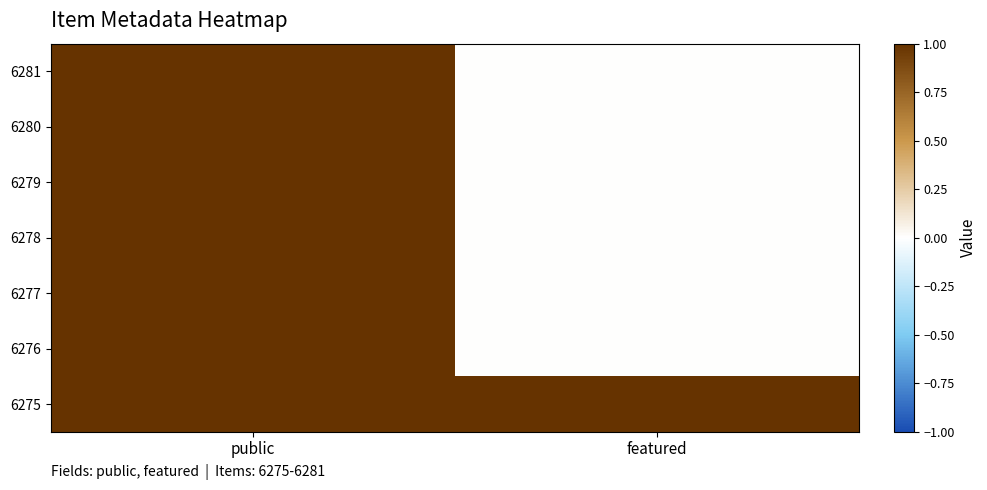

Reading right to left, list all the values displayed in this chart.

6281: featured=0	public=1
6280: featured=0	public=1
6279: featured=0	public=1
6278: featured=0	public=1
6277: featured=0	public=1
6276: featured=0	public=1
6275: featured=1	public=1